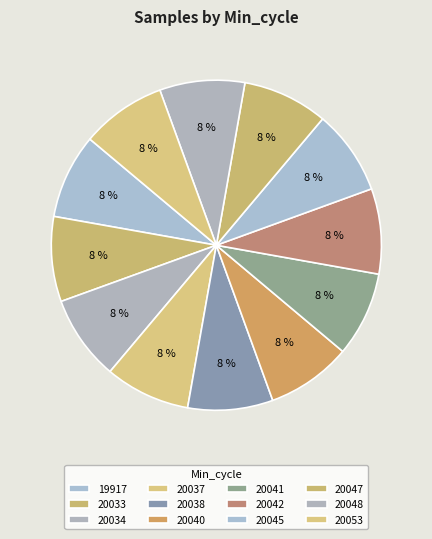

Count the number of slices in the pie.

12